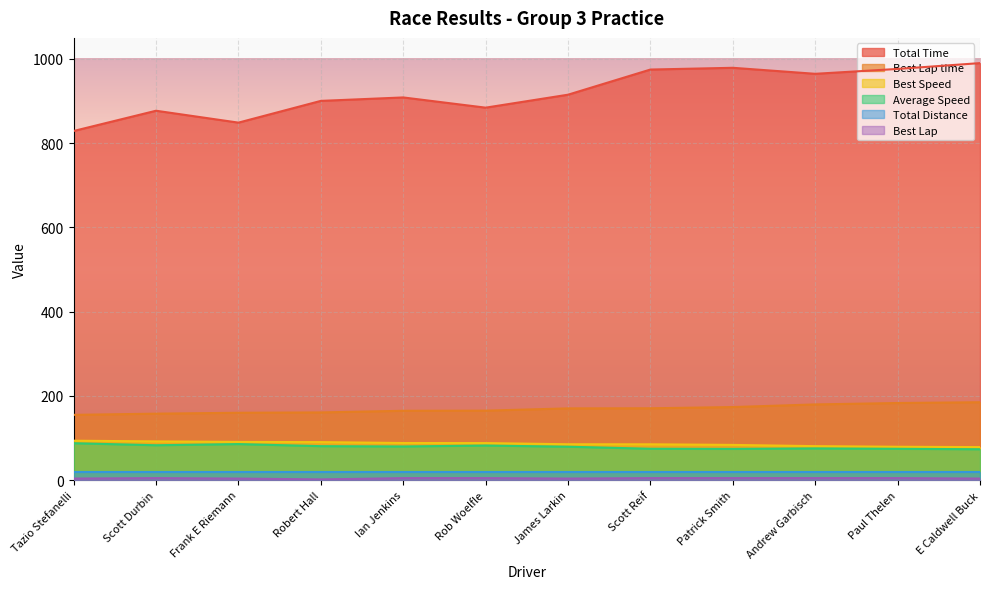

What is the sum of the Average Speed values at Frank E Riemann and Scott Durbin?

168.9